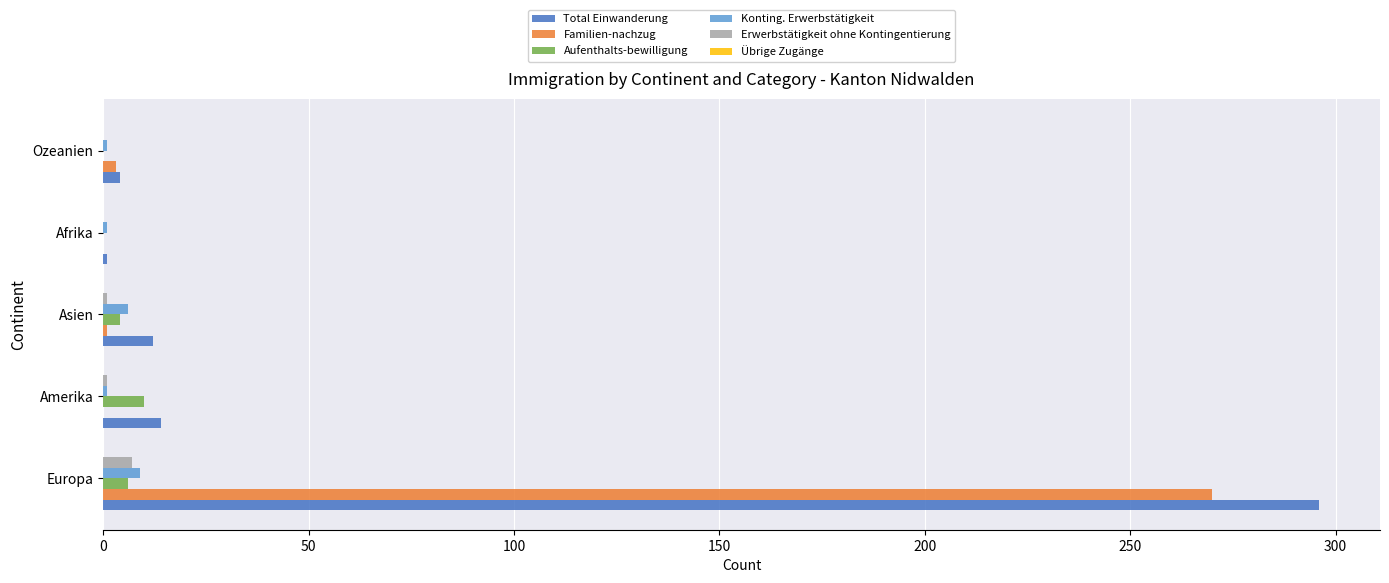

What is the maximum value shown in the chart?

296